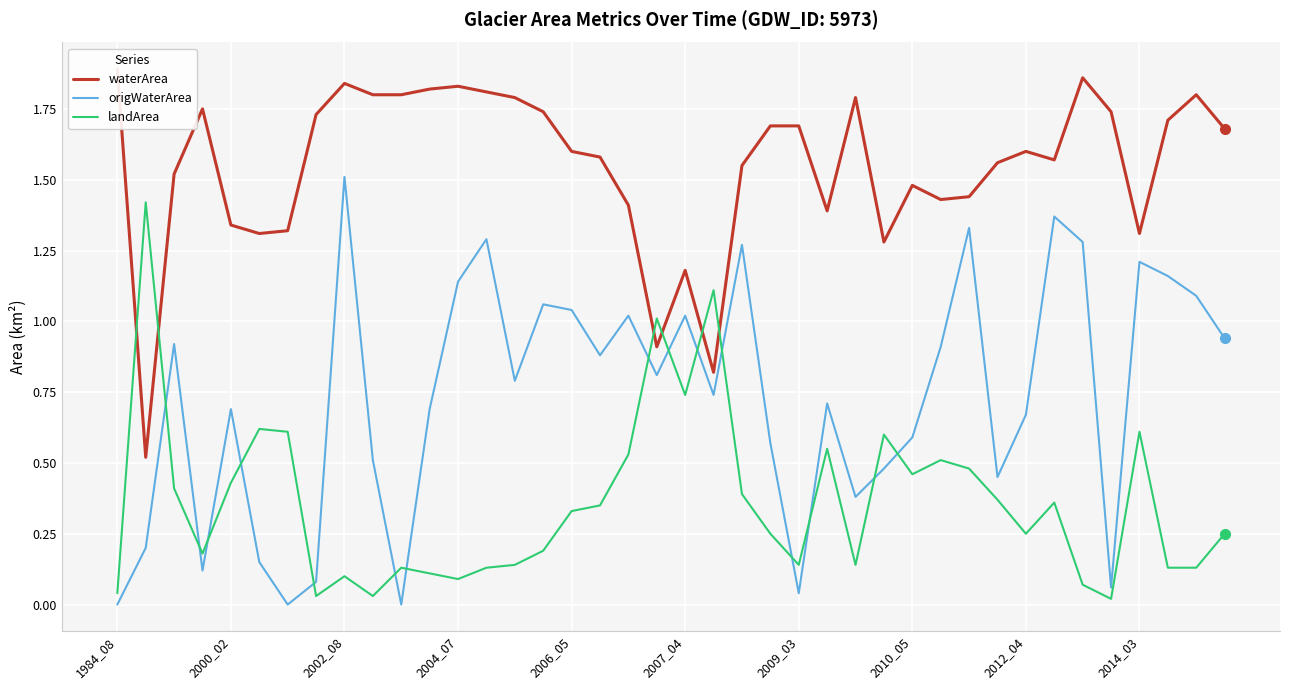

After their last crossing, which series has the higher values: origWaterArea or landArea?

origWaterArea